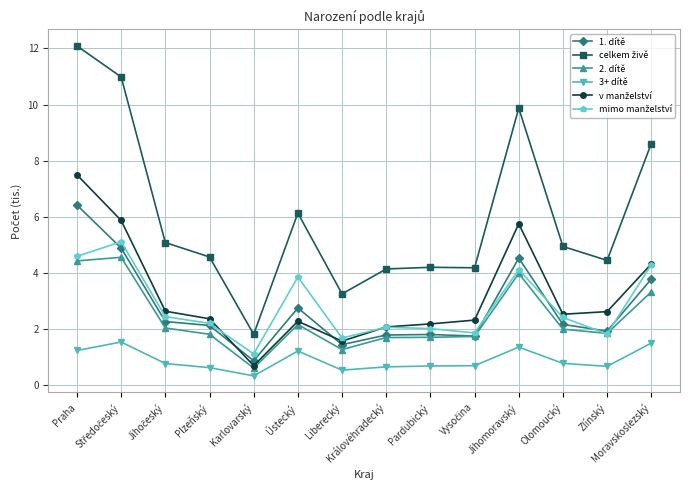

What is the difference between the second highest and minimum values in the 1. dítě series?

4.0